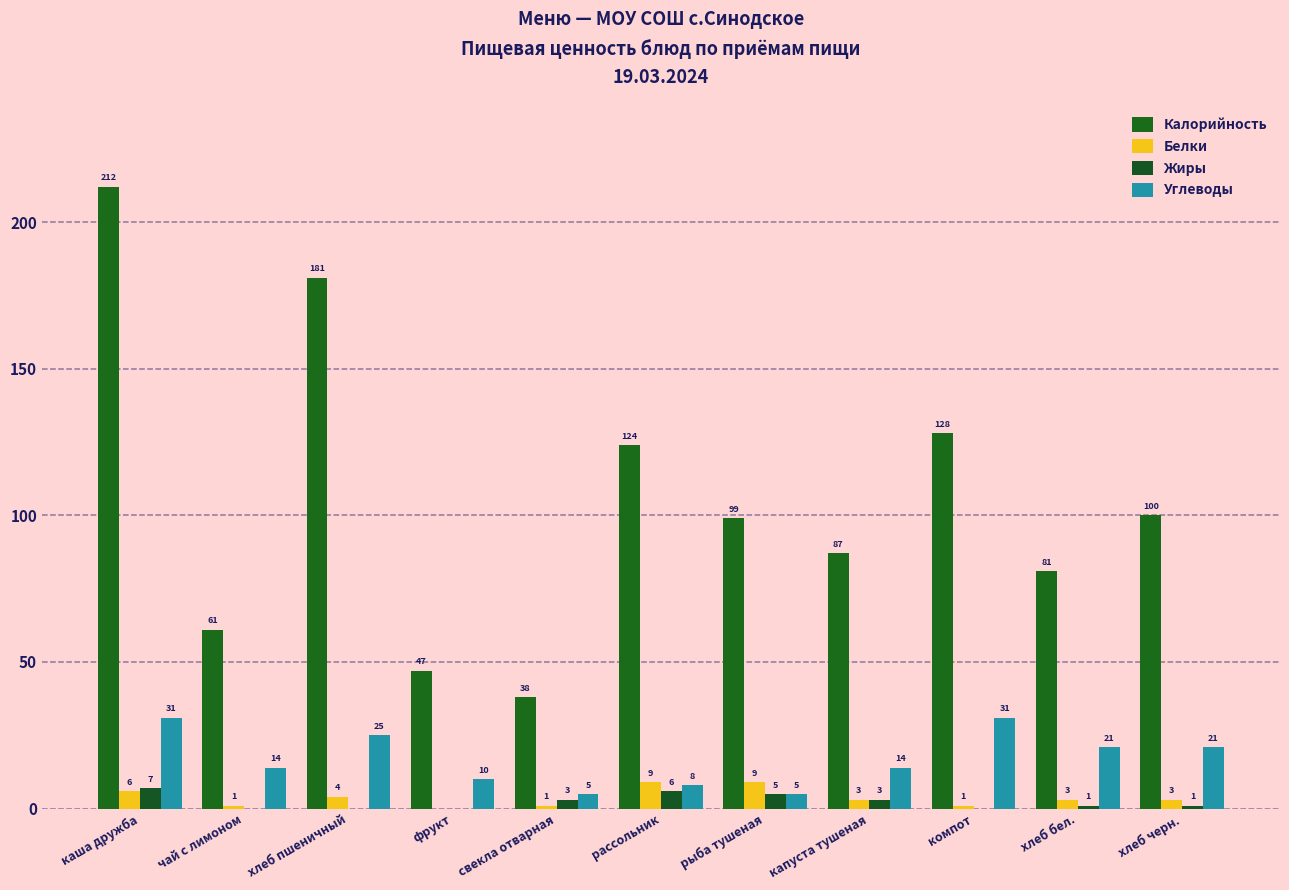

Reading left to right, what are all the values shown in this chart?

Калорийность: 212	61	181	47	38	124	99	87	128	81	100
Белки: 6	1	4	0	1	9	9	3	1	3	3
Жиры: 7	0	0	0	3	6	5	3	0	1	1
Углеводы: 31	14	25	10	5	8	5	14	31	21	21